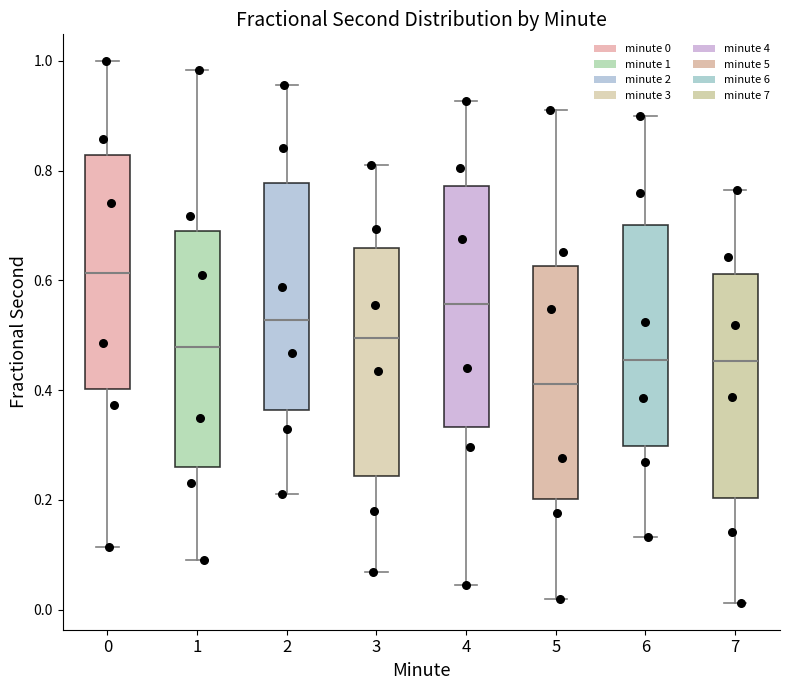

Where is the upper edge of the box at x = 4 on the y-axis? The values are not printed on the chart, so give them approximately, as read against the axis.

0.78